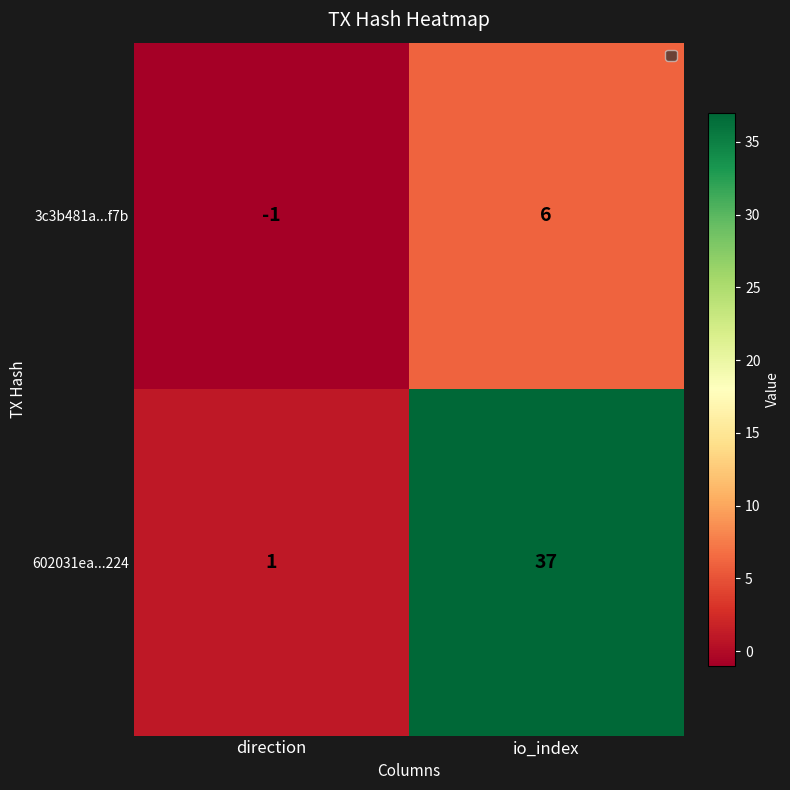

At which category is the sum across all series the highest?

io_index